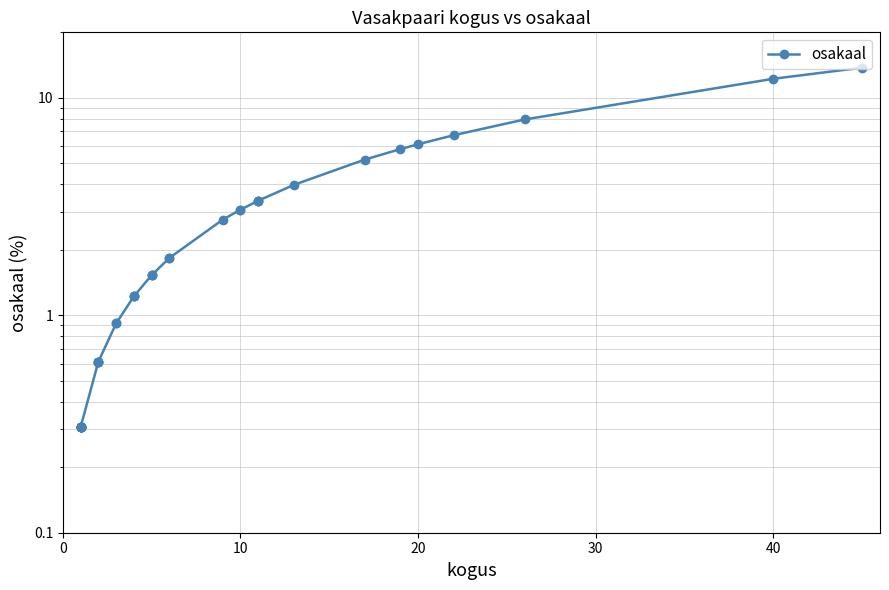

Is this an area chart (filled region under the line)?

No